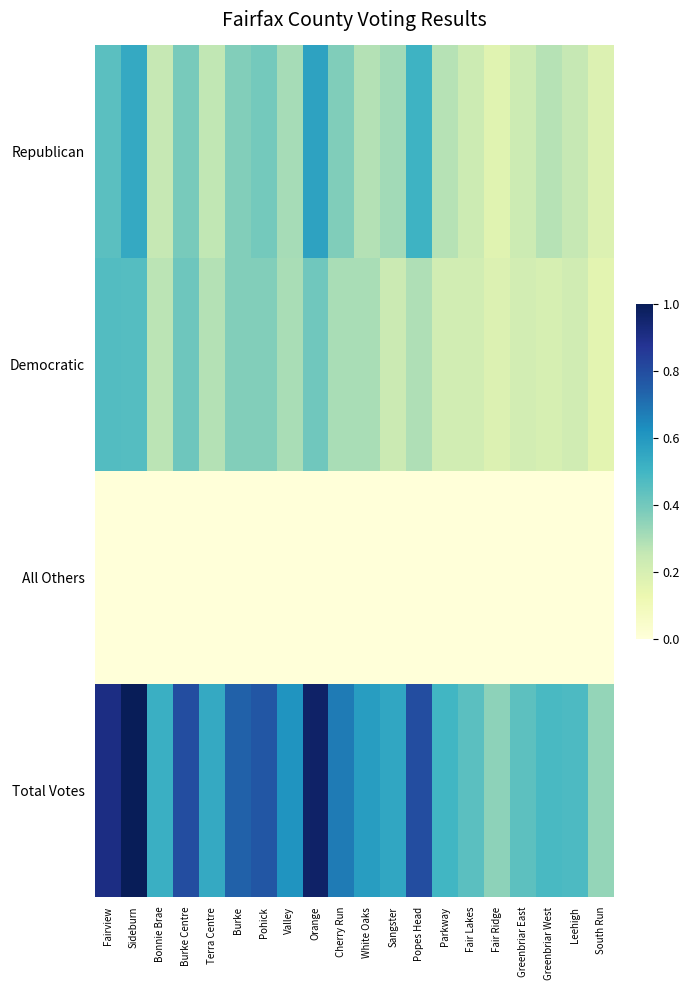

At how many categories does at least one series exceed 0?

20